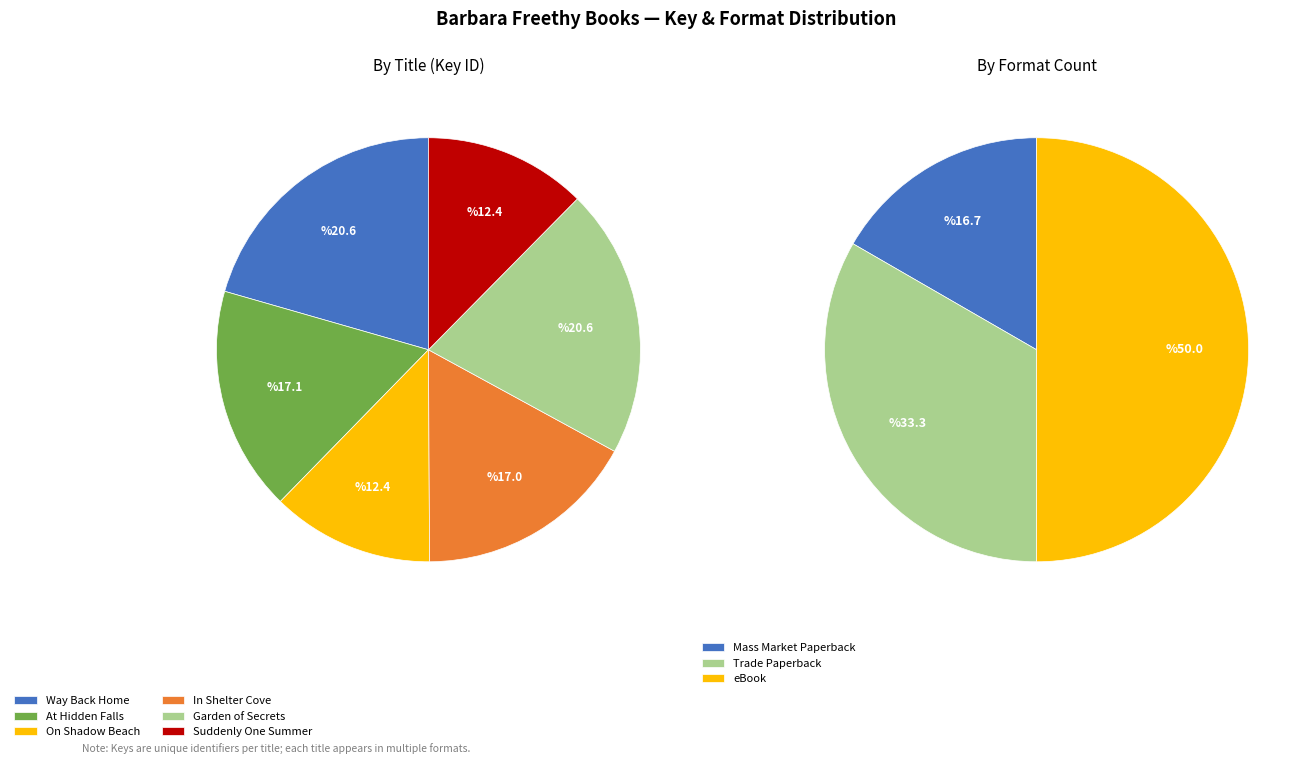

True or false: At Hidden Falls accounts for 17% of the total.

True